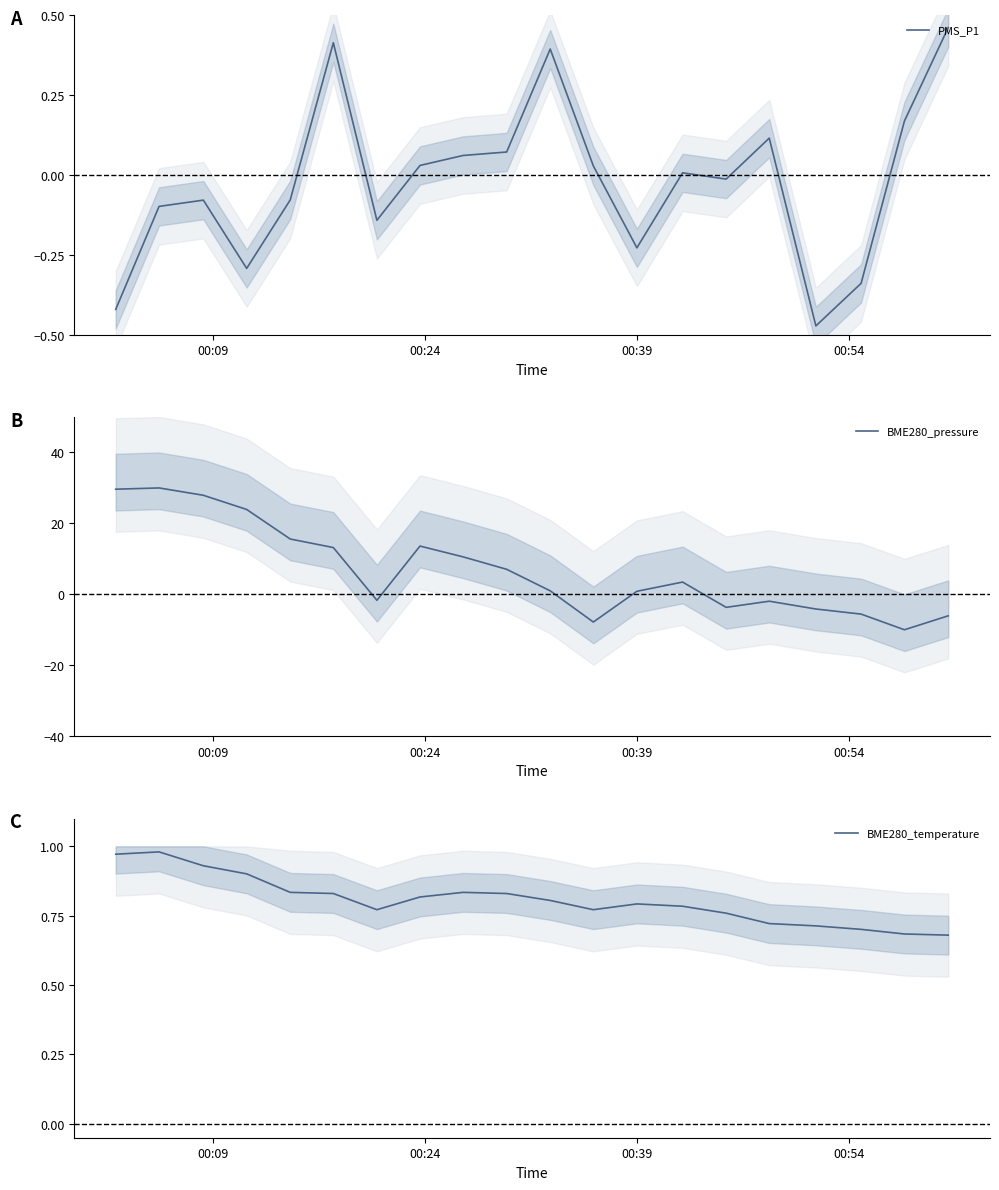

How many series are shown in this chart?

3